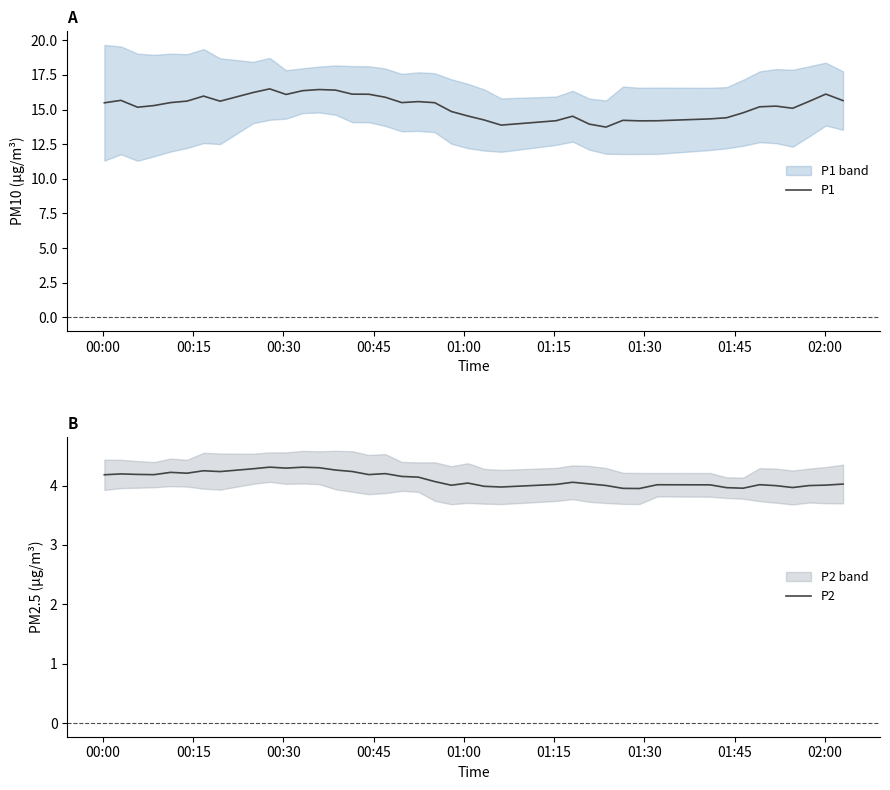

What is the value of the P2 point at the 33rd from the left?

4.0